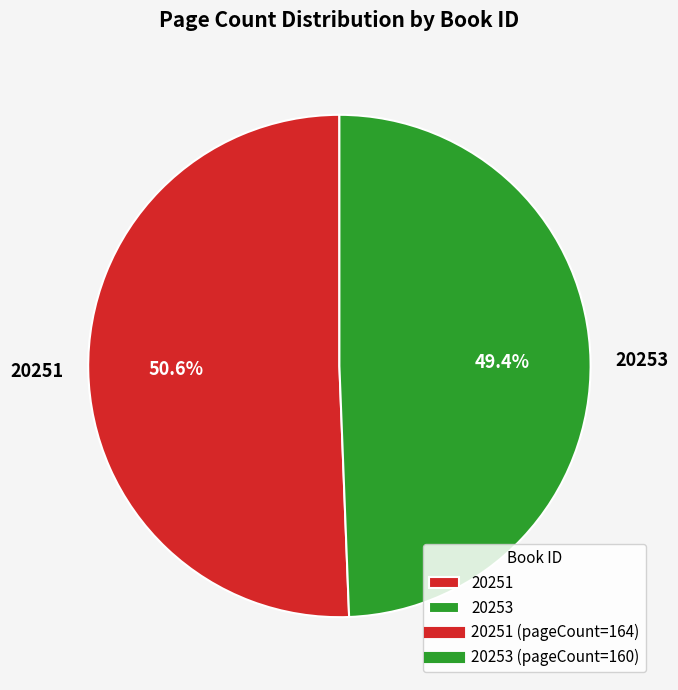

What percentage is NOT represented by 20251?

49.4%